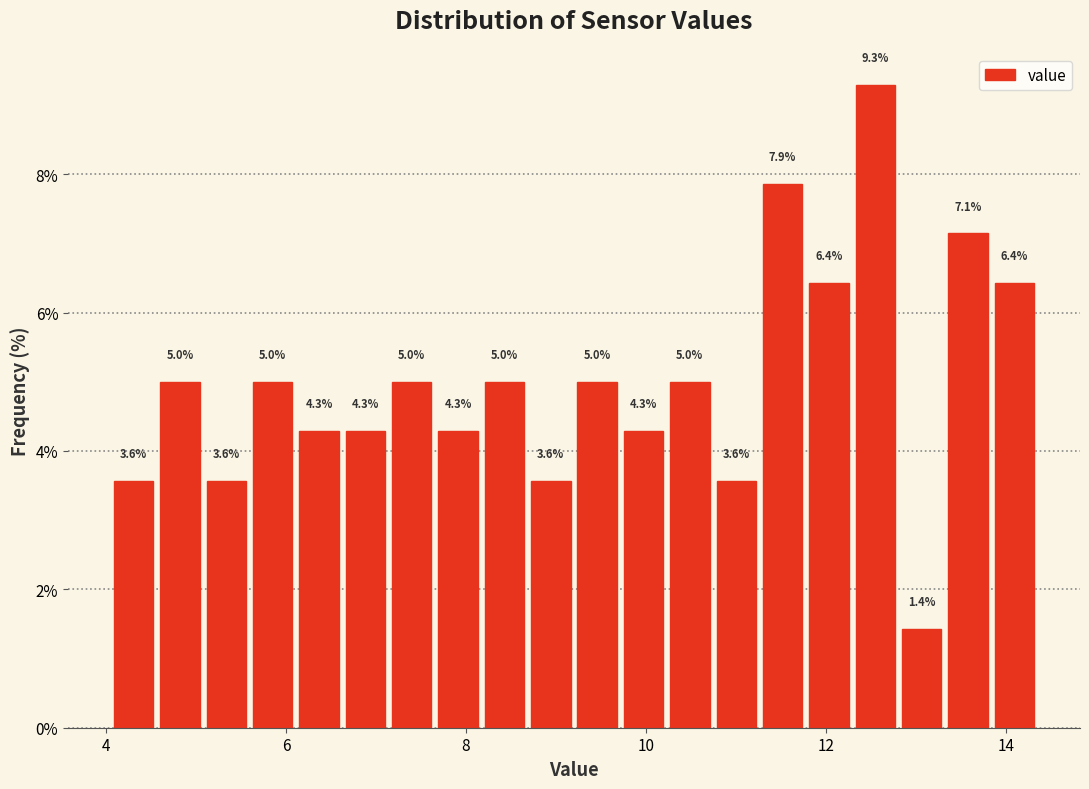

Read against the x-axis, roughly where is the centre of the tallest bar?

12.6